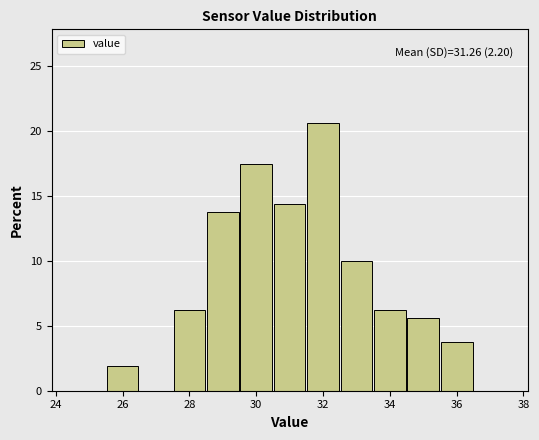

Which range on the x-axis has the tallest bar?

31.5 to 32.5